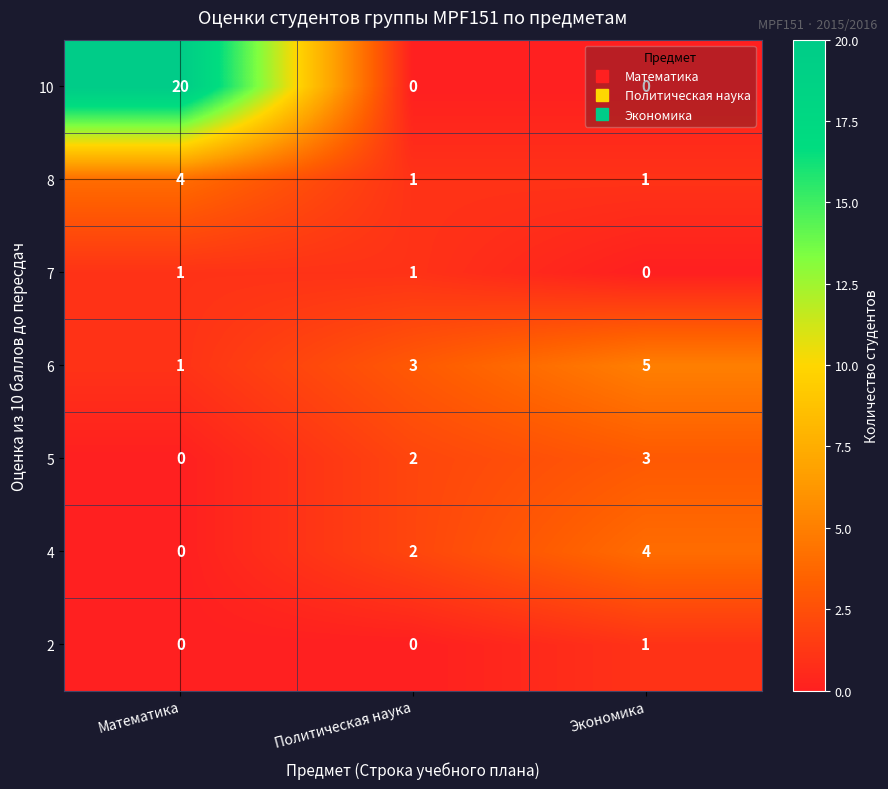

Which series has the widest spread of values?

10